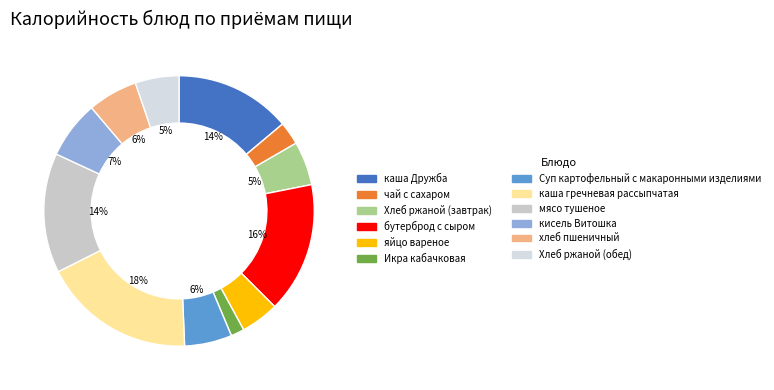

To the nearest percent, what portion does Суп картофельный с макаронными изделиями represent?

6%